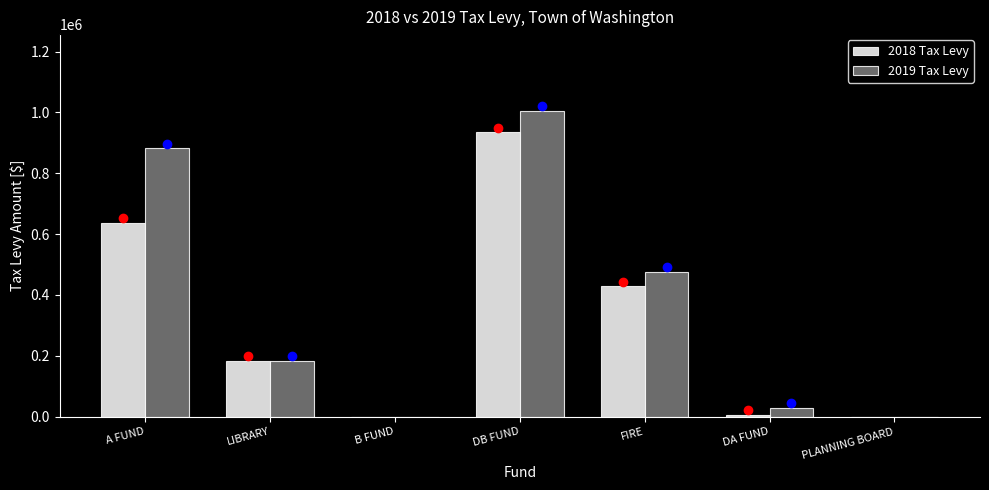

Reading left to right, list all the values displayed in this chart.

2018 Tax Levy: A FUND=636462	LIBRARY=184000	B FUND=0	DB FUND=934394	FIRE=428080	DA FUND=6510	PLANNING BOARD=0
2019 Tax Levy: A FUND=881867	LIBRARY=184000	B FUND=0	DB FUND=1005890	FIRE=475890	DA FUND=29000	PLANNING BOARD=0